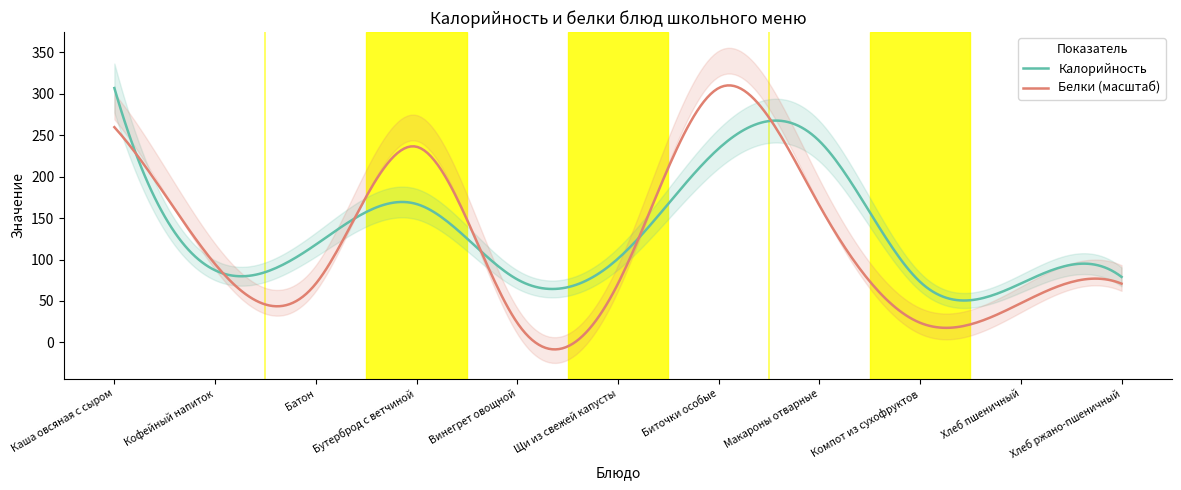

What is the value of the Калорийность point at the 3rd from the left?

118